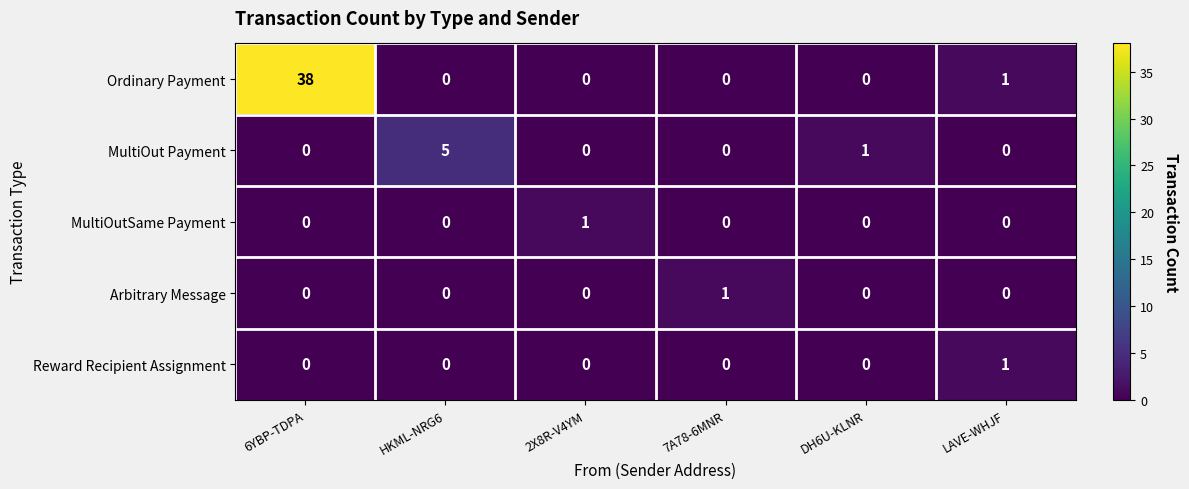

What is the greatest value displayed?

38